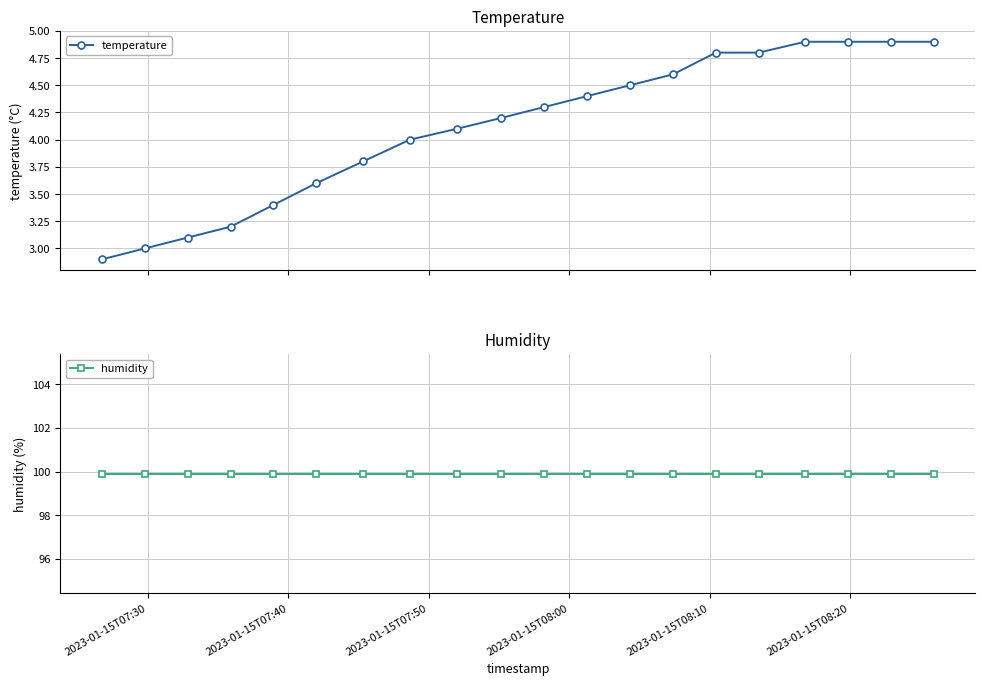

What is the lowest value of the temperature series?

2.9